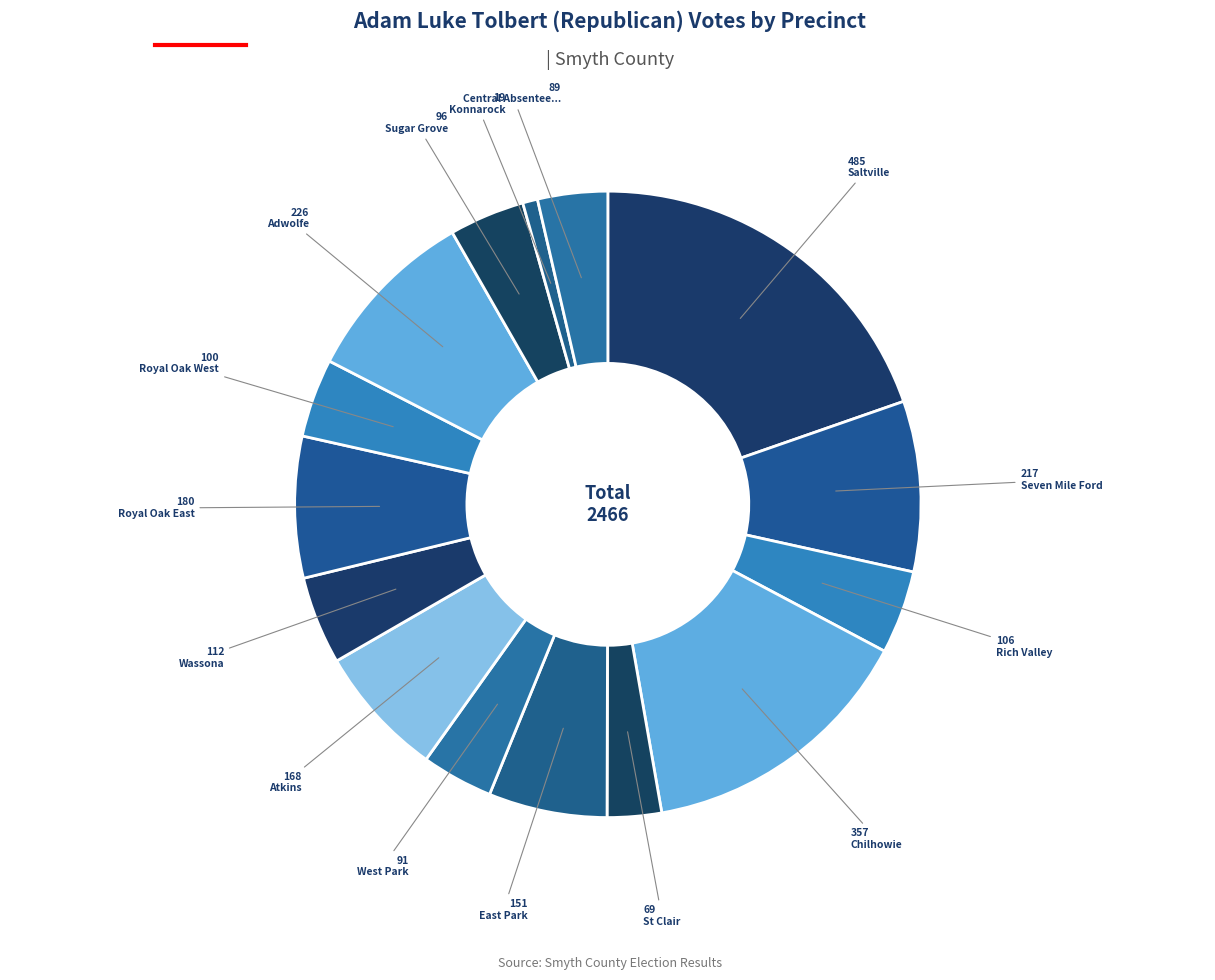

How many slices are in this pie chart?

15